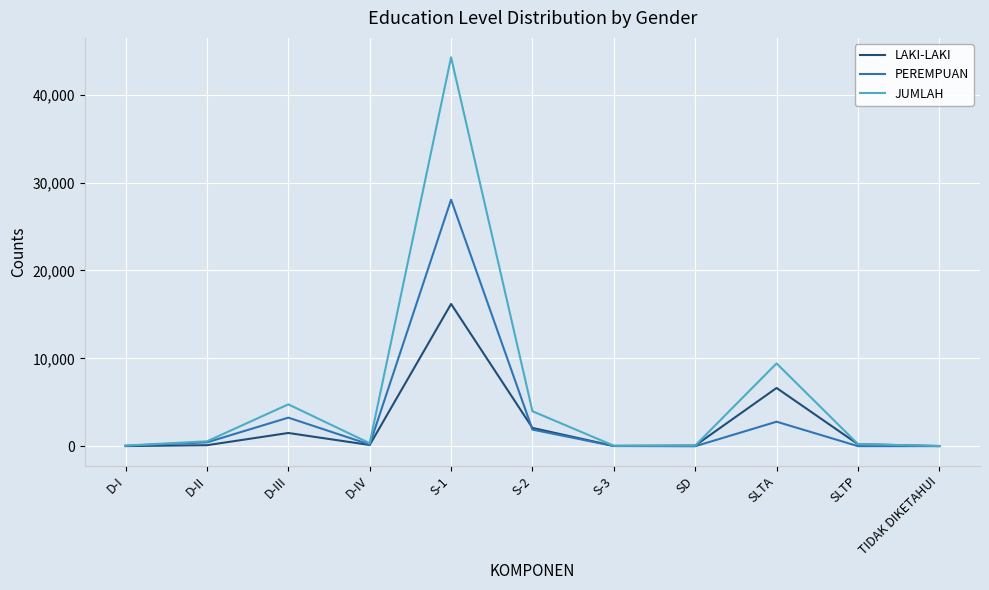

What value does the PEREMPUAN series have at S-3?

27